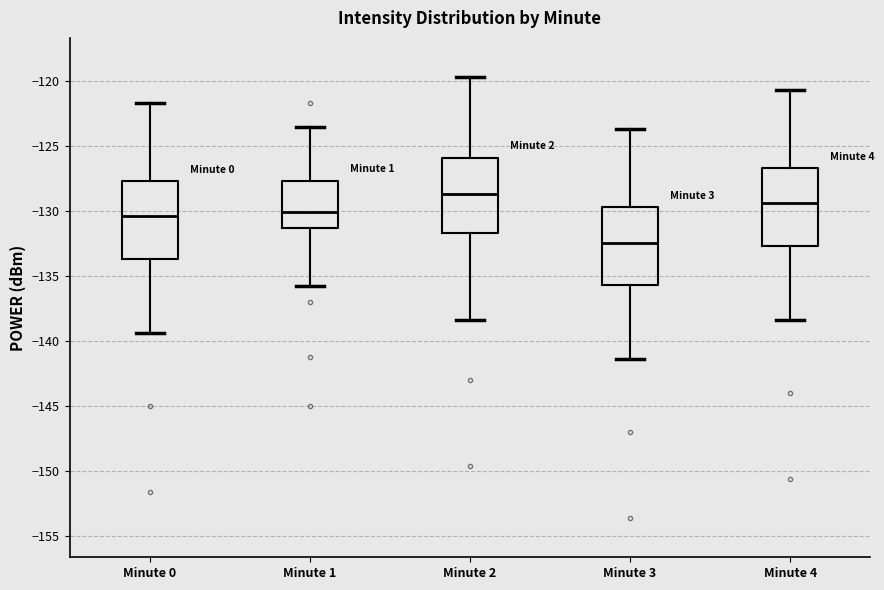

Where does the upper whisker of the box for Minute 0 end on the y-axis? The values are not printed on the chart, so give them approximately, as read against the axis.

-121.5